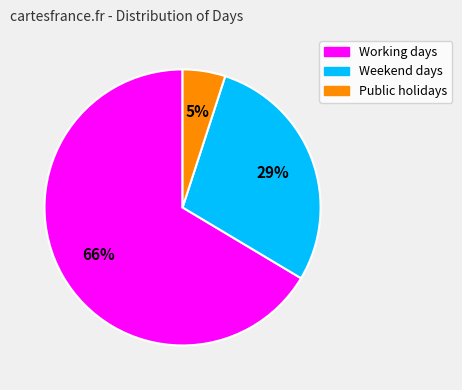

Rank the categories by value from highest to lowest.

Working days, Weekend days, Public holidays